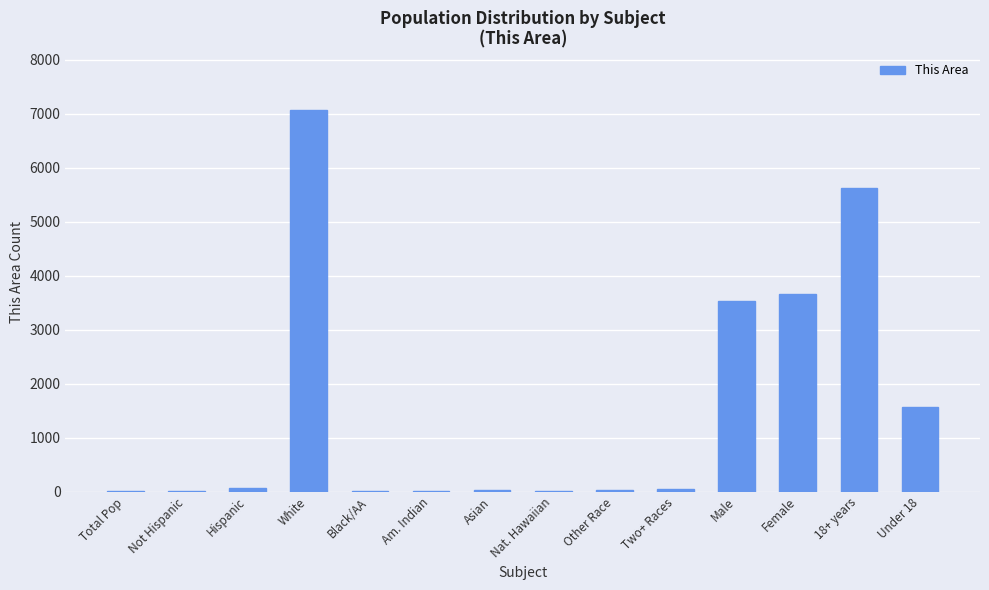

Which has a higher value, Asian or Male?

Male